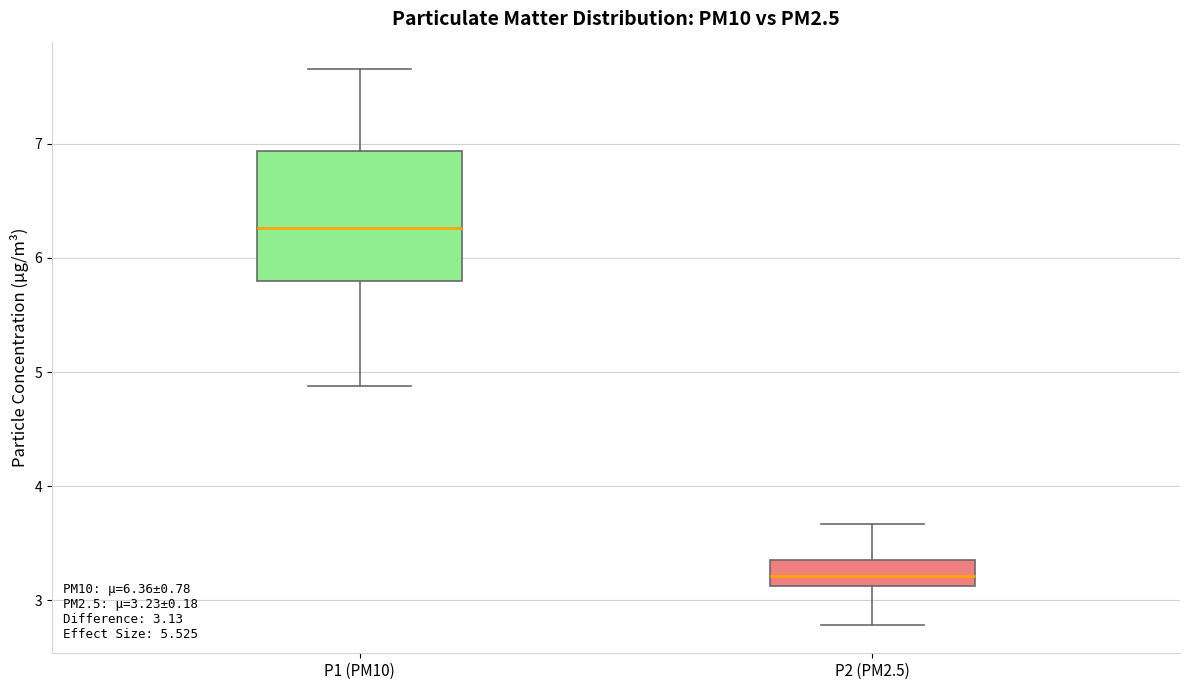

Comparing the boxes themselves (not the whiskers), which one is the tallest?

P1 (PM10)